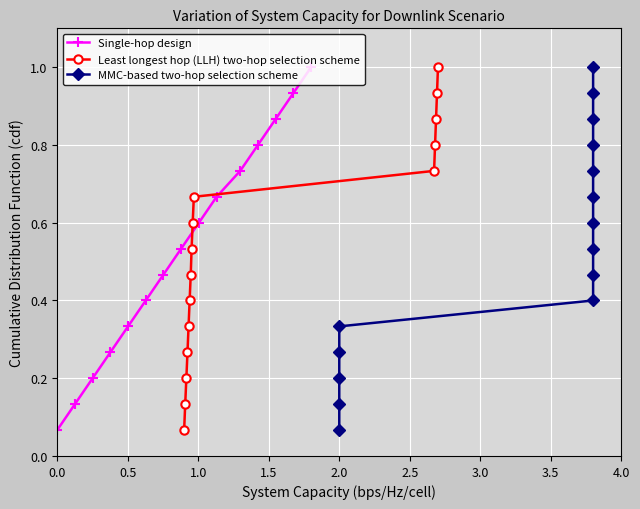

List the series in order of their peak value, lowest first.

Single-hop design, Least longest hop (LLH) two-hop selection scheme, MMC-based two-hop selection scheme